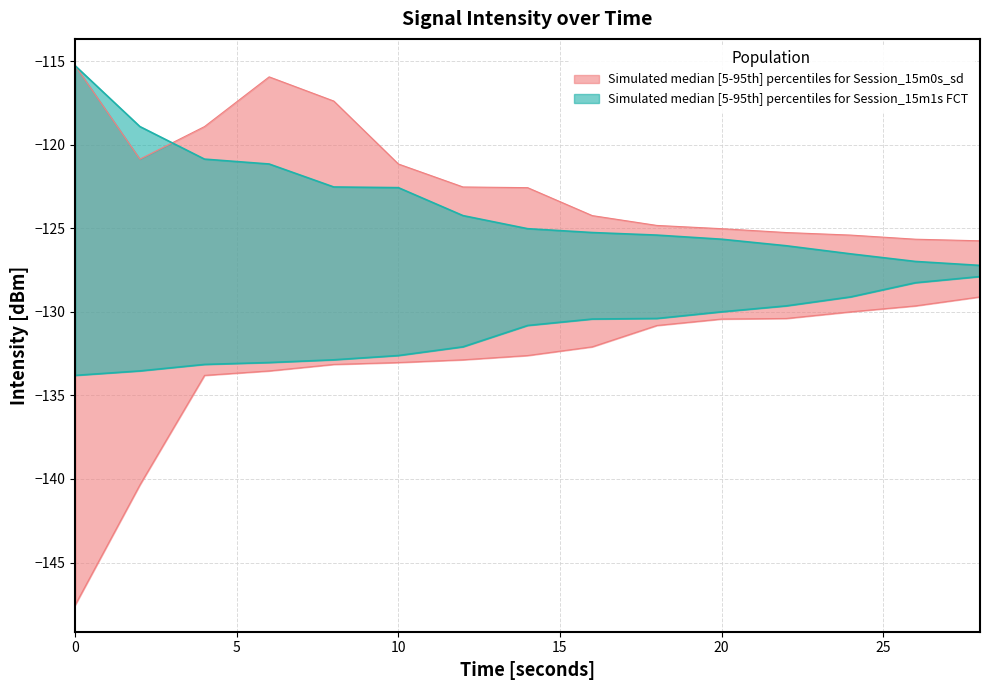

Is it true that intensity_lower equals -140.4 at 2?

True